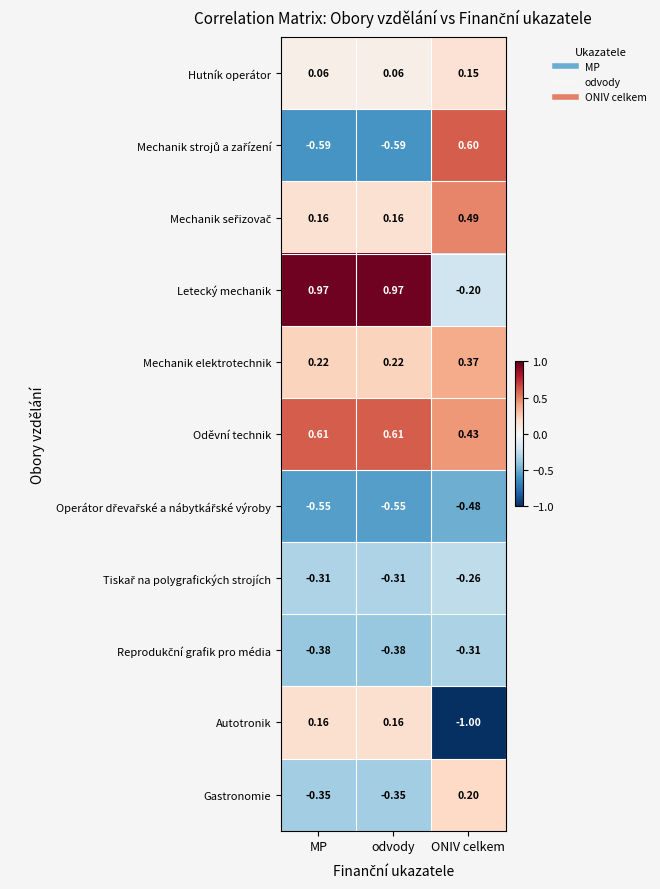

What is the difference between the highest and lowest values at MP?

1.6